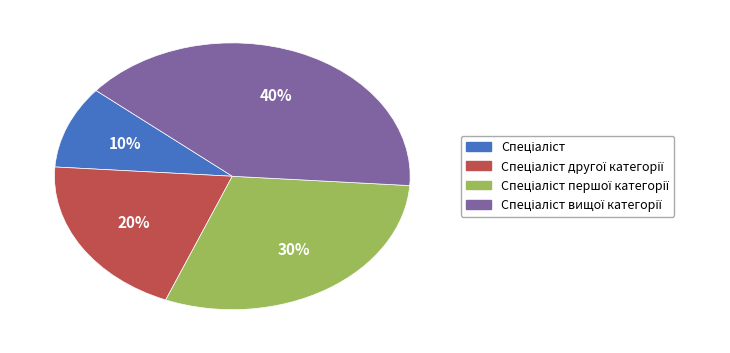

How many segments does this pie chart have?

4